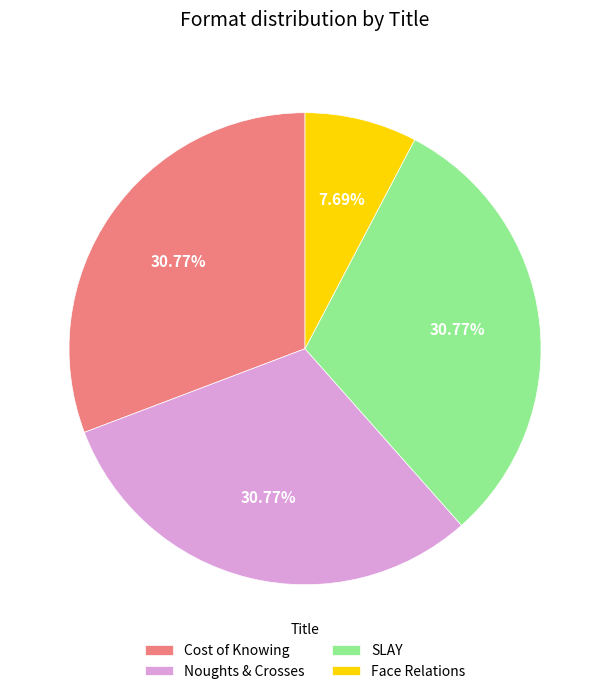

Which has a higher value, SLAY or Face Relations?

SLAY